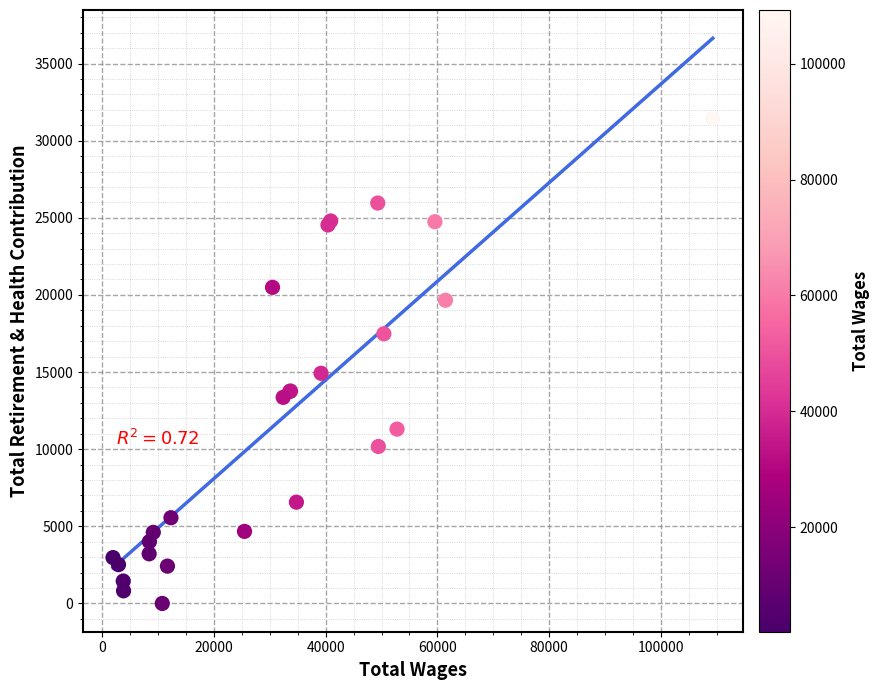

What Y value in the scatter plot is closest to 15722?

14921